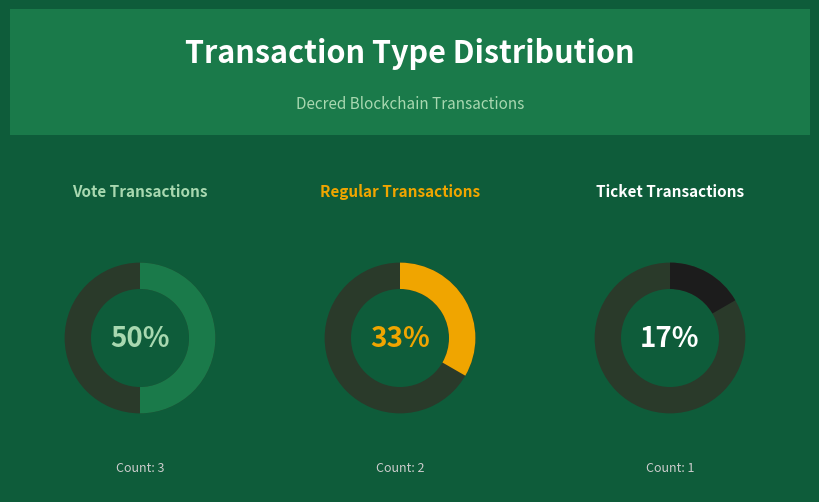

What is the ratio of the value at Ticket to the value at Regular?

0.5